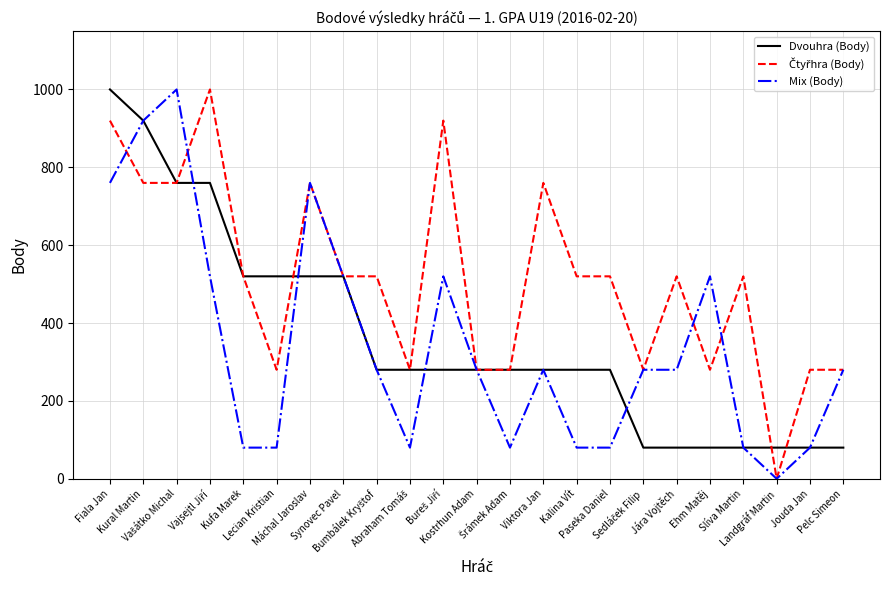

What is the minimum value for Dvouhra (Body)?

80